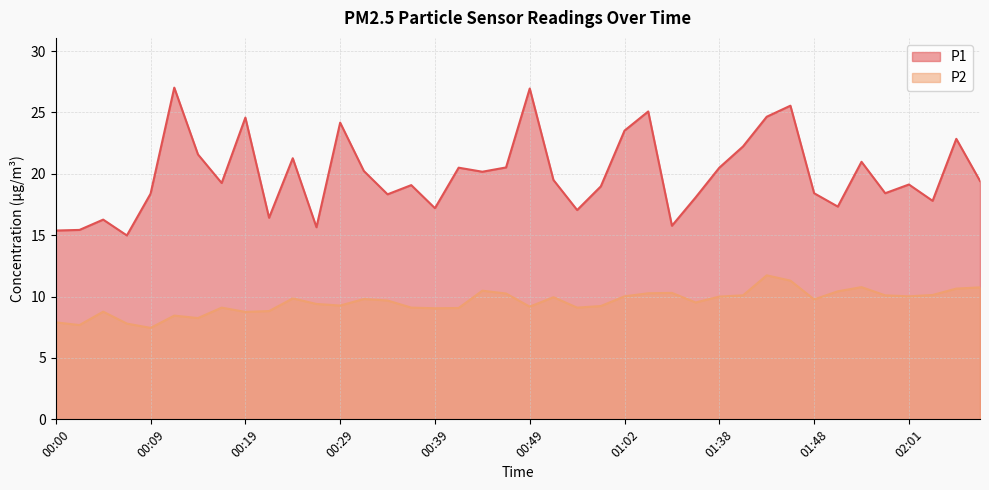

What is the greatest value displayed?

27.0